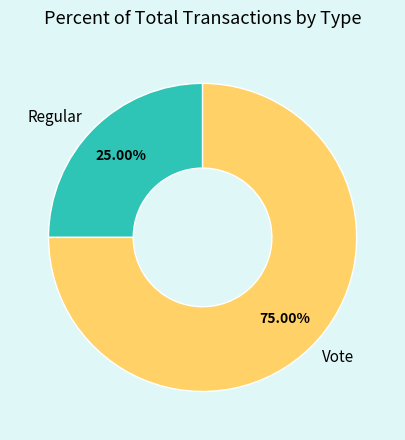

To the nearest percent, what is the combined percentage of Regular and Vote?

100%